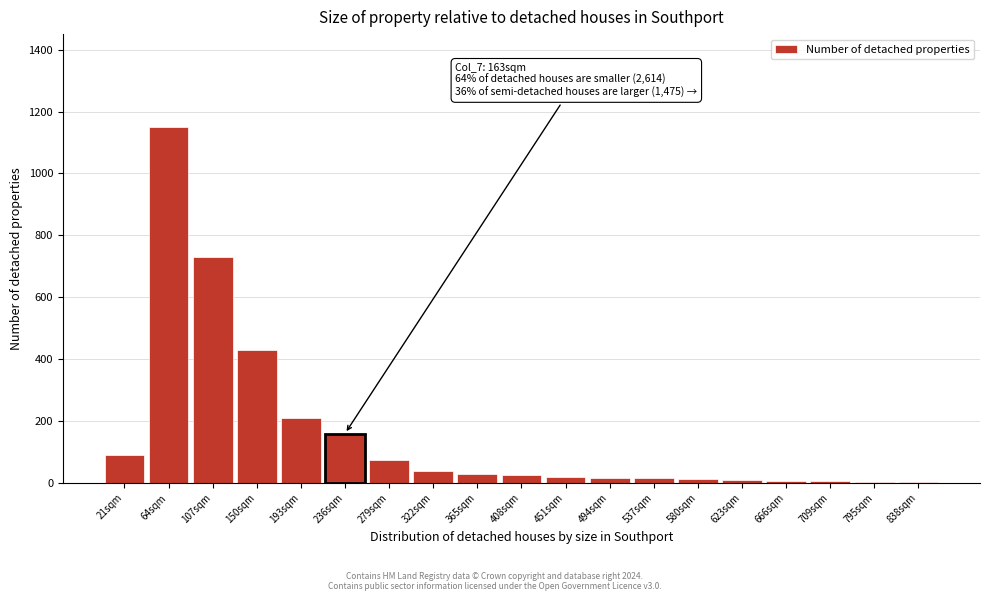

Read the value at 193sqm.

210